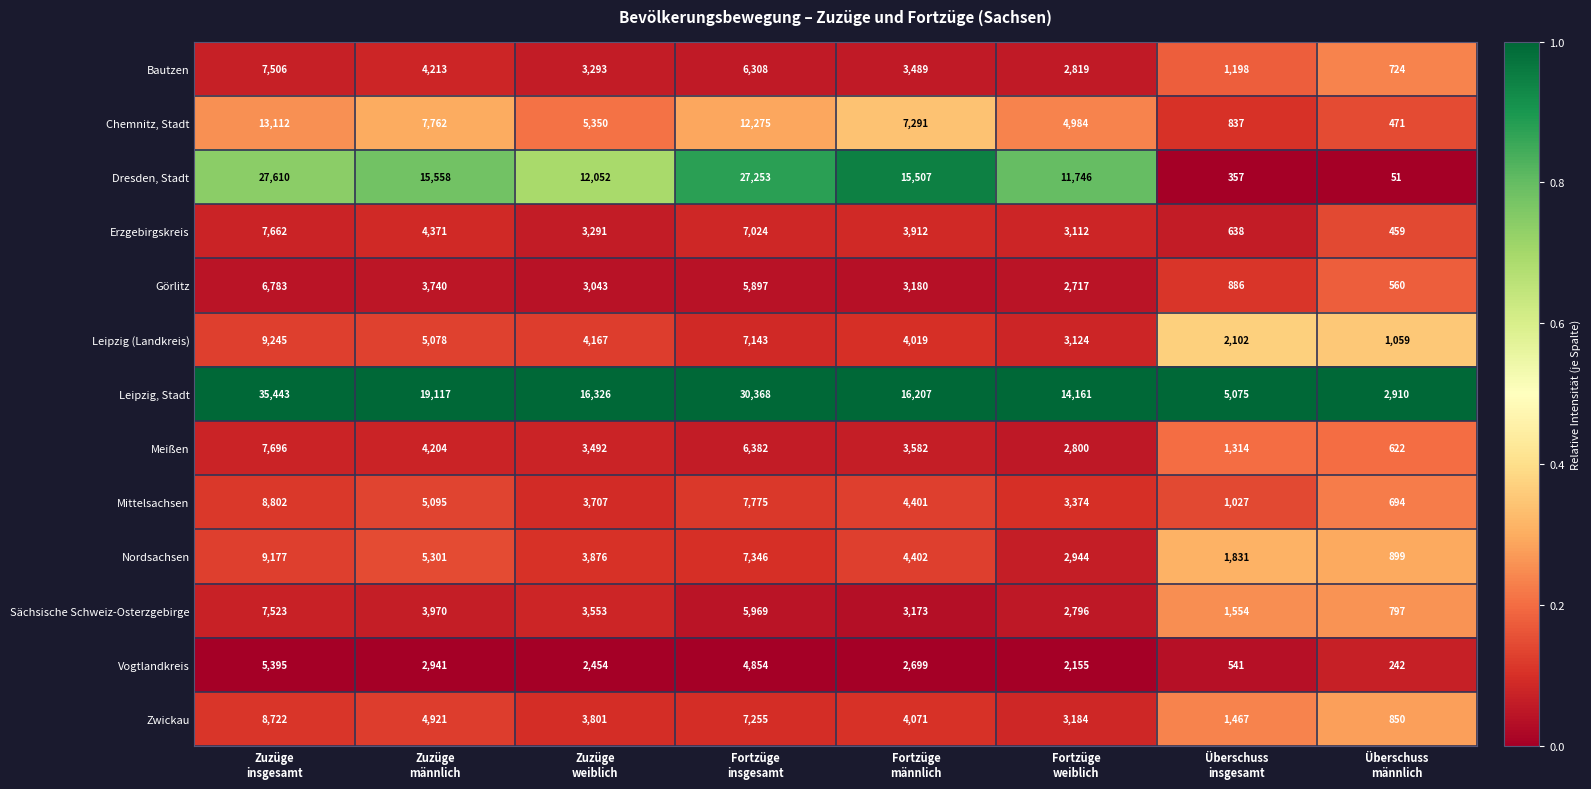

List the series in order of their peak value, highest first.

Leipzig, Stadt, Dresden, Stadt, Chemnitz, Stadt, Leipzig (Landkreis), Nordsachsen, Mittelsachsen, Zwickau, Meißen, Erzgebirgskreis, Sächsische Schweiz-Osterzgebirge, Bautzen, Görlitz, Vogtlandkreis